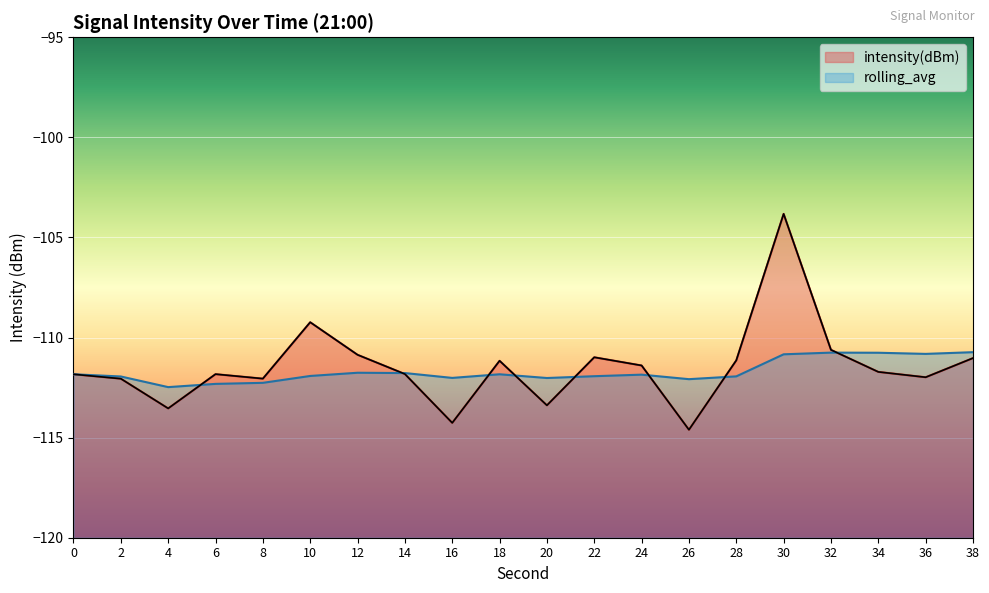

Count the number of data series in this chart.

2